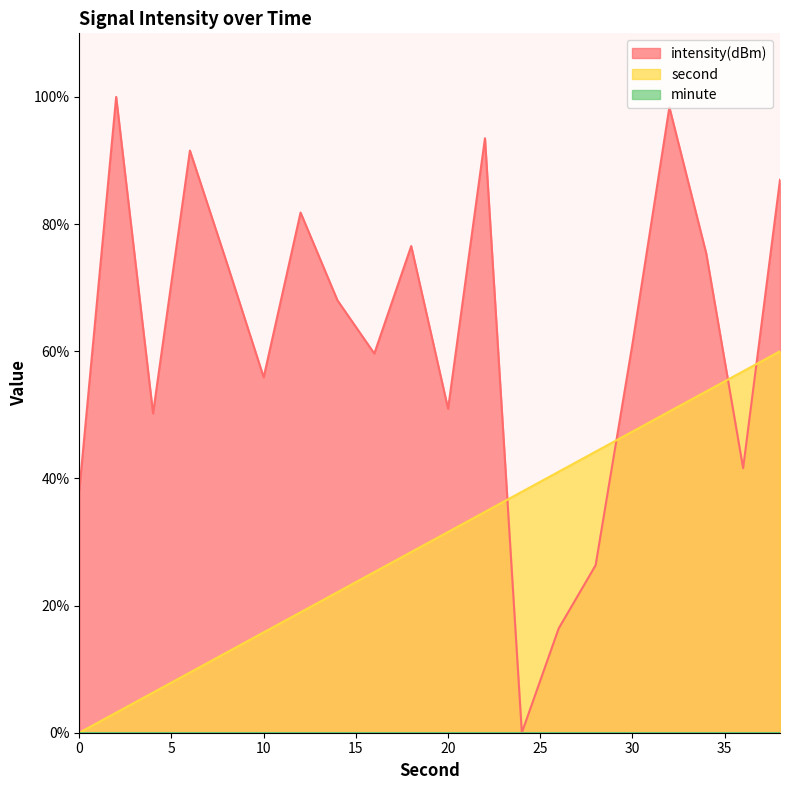

At which label does intensity(dBm) first exceed 68?

2